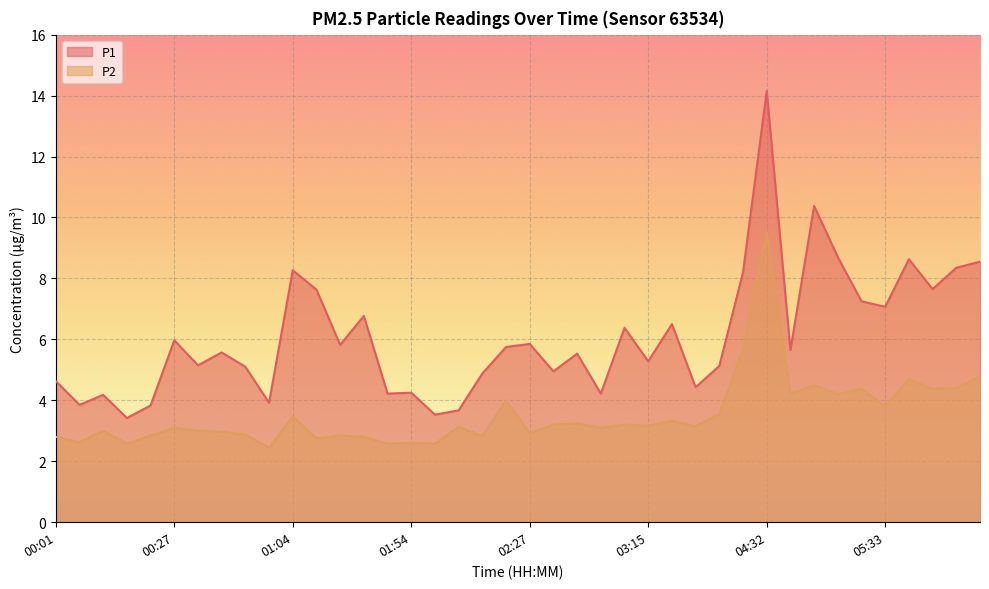

True or false: P2 has more than 2 interior local peaks.

True